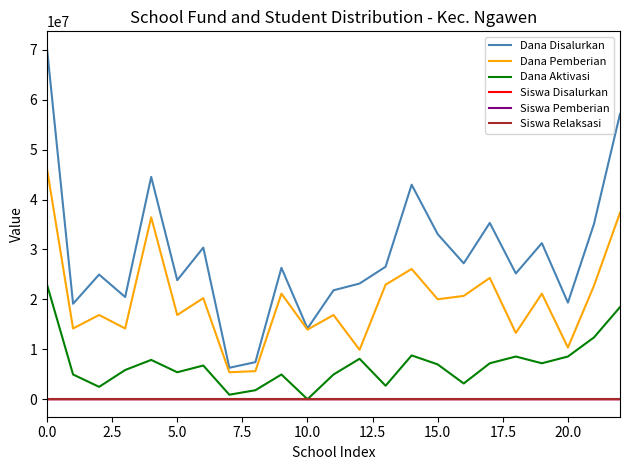

Which series has the largest total across all categories?

Dana Disalurkan